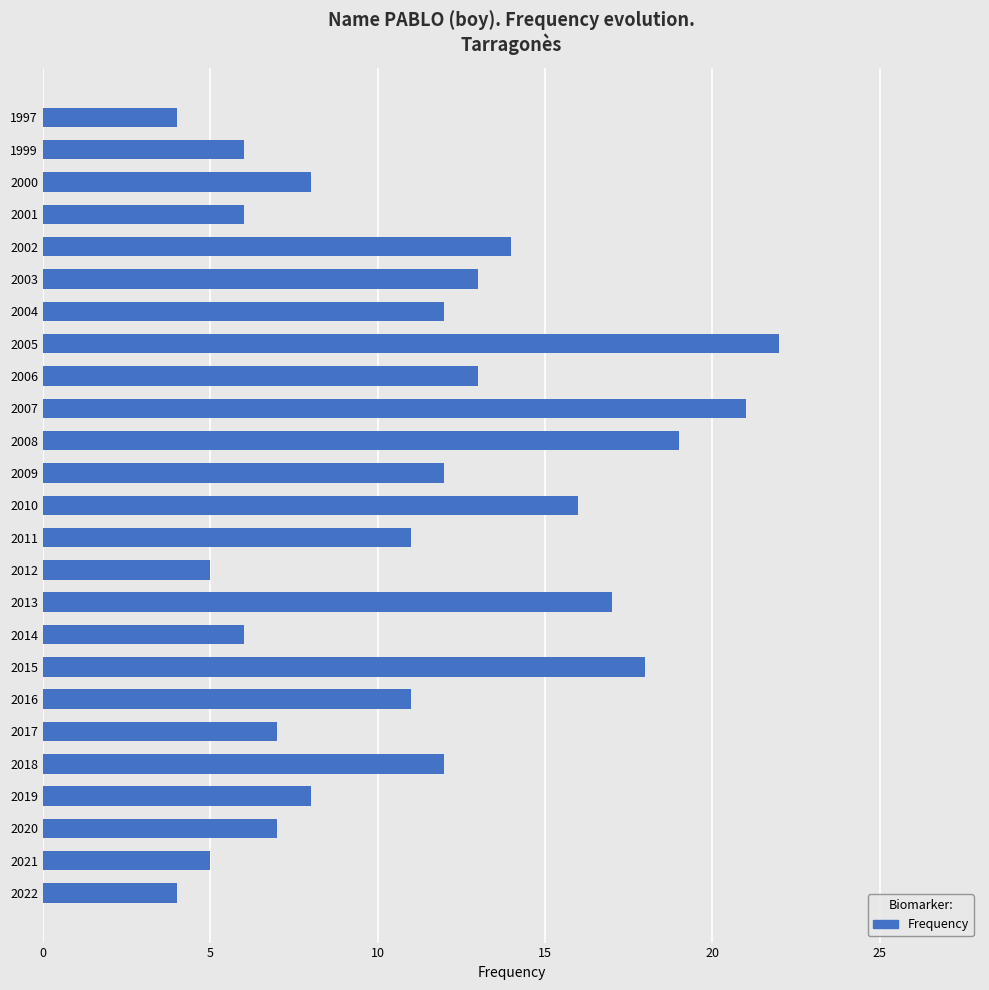

What is the average value?

11